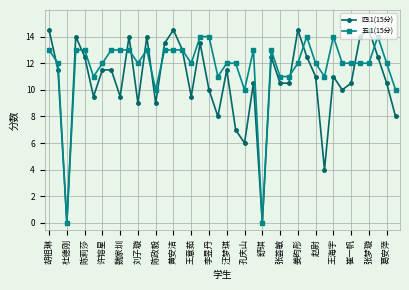

What is the maximum value shown in the chart?

14.5